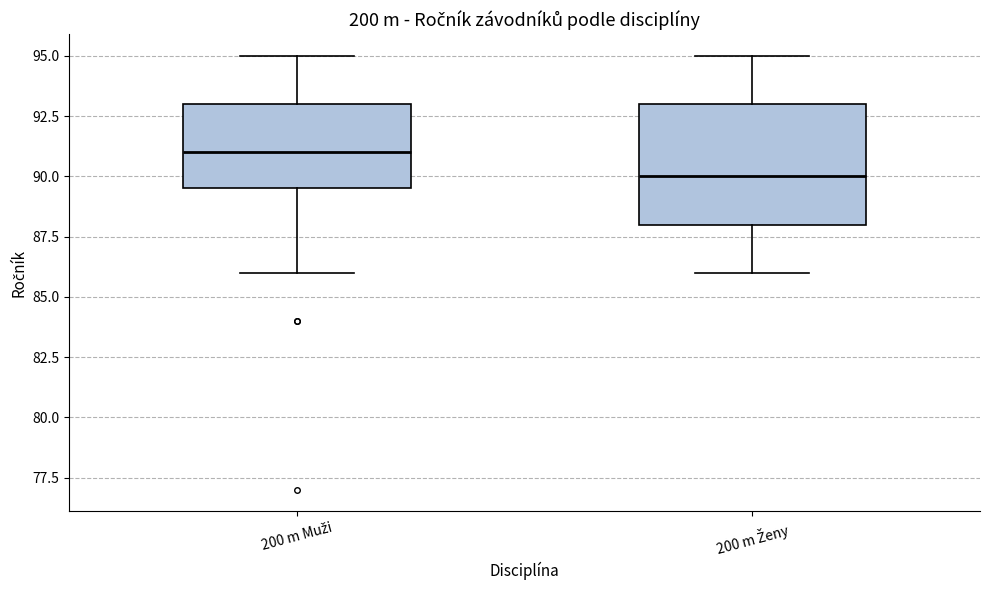

Where does the upper whisker of the box for 200 m Ženy end on the y-axis? The values are not printed on the chart, so give them approximately, as read against the axis.

95.0